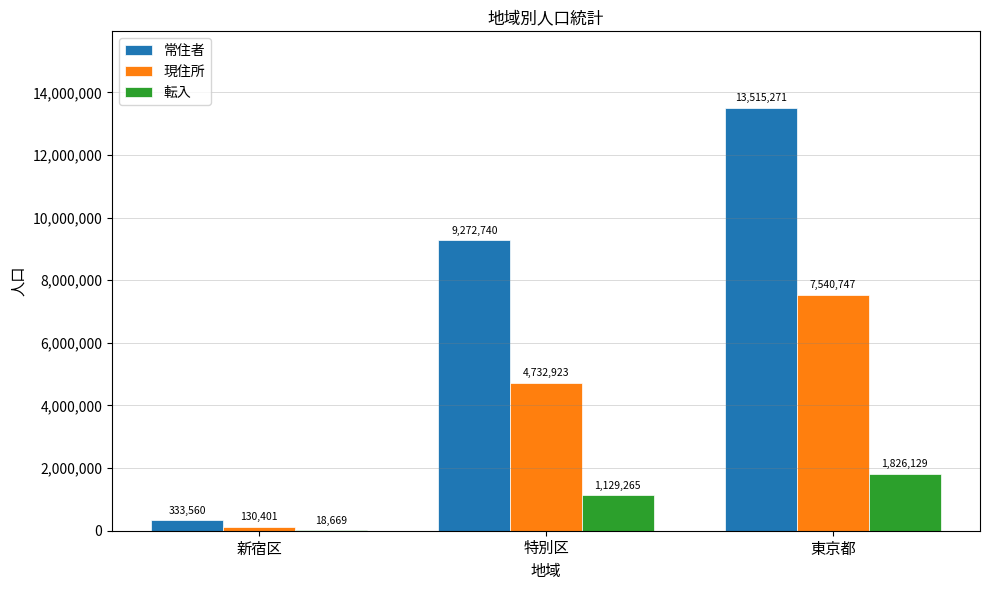

What value does the 転入 series have at 東京都, to the nearest 10?

1826130